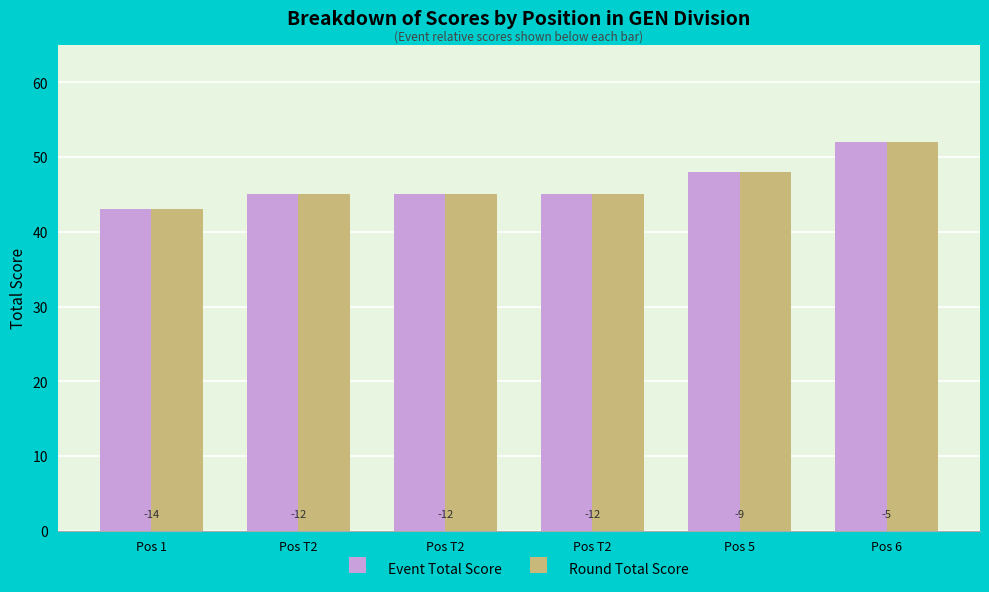

What is the label of the 2nd bar from the left?

Pos T2